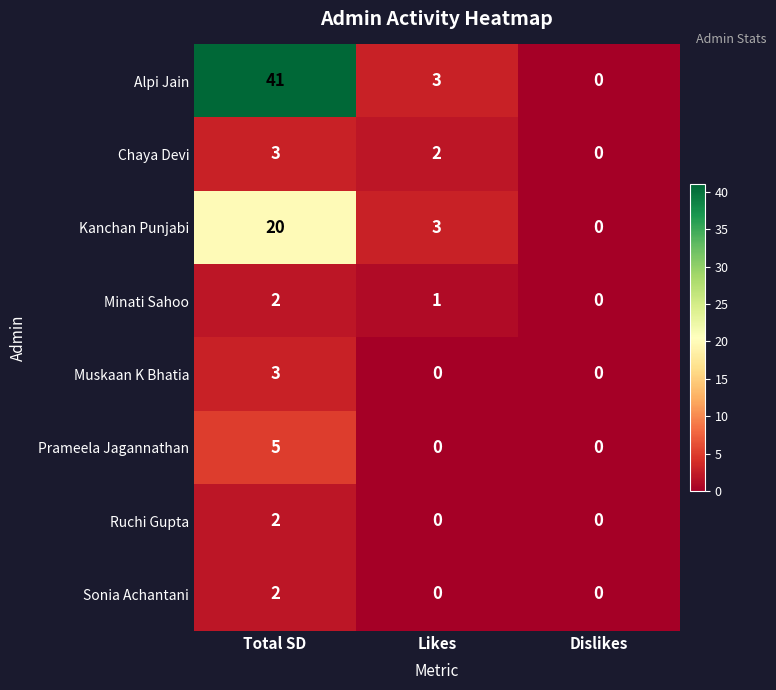

What is the total value across all series at Total SD?

78